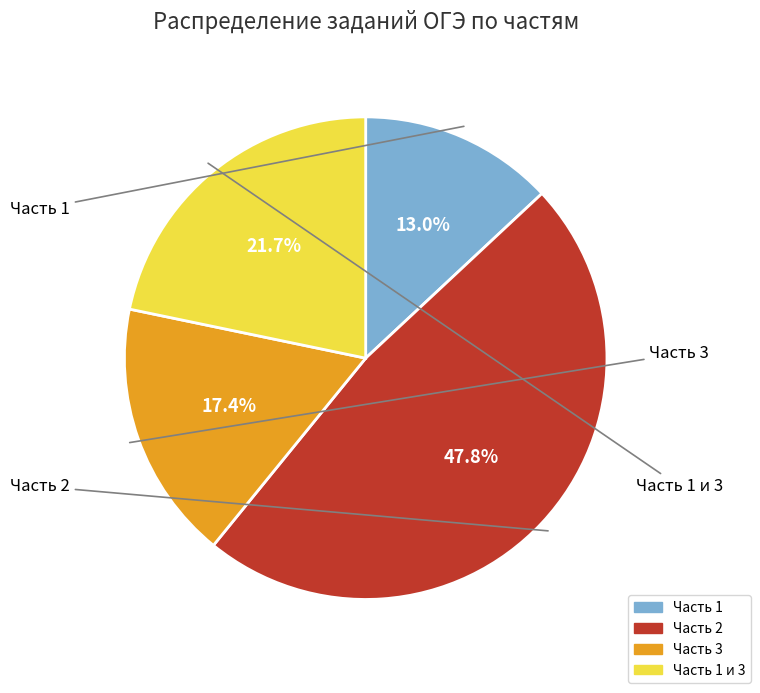

How many segments does this pie chart have?

4